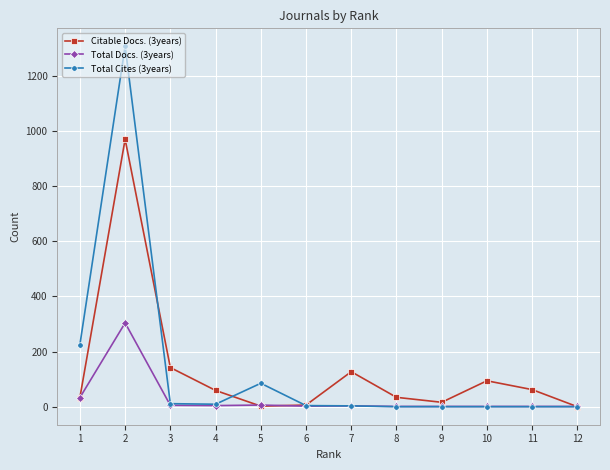

What is the maximum value for Citable Docs. (3years)?

970